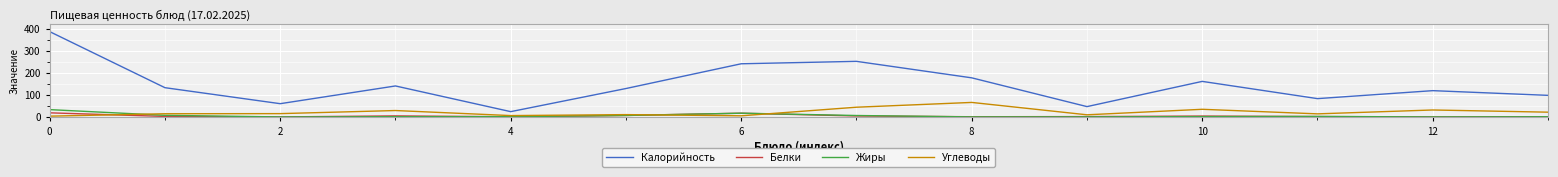

What is the maximum value shown in the chart?

386.2